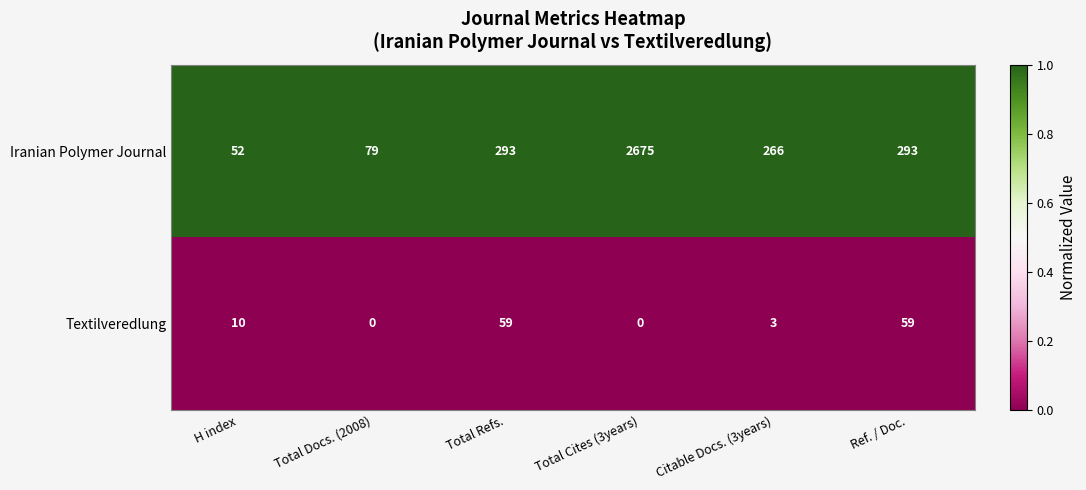

What is the total value across all series at Total Cites (3years)?

2675